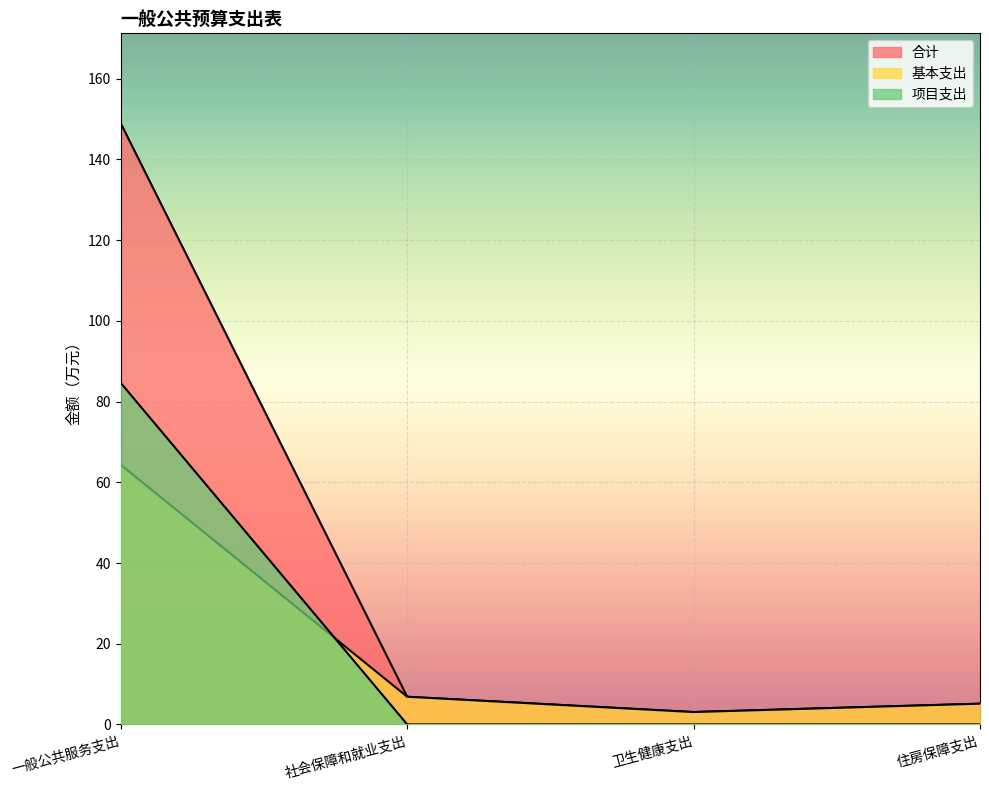

At which category is the sum across all series the highest?

一般公共服务支出